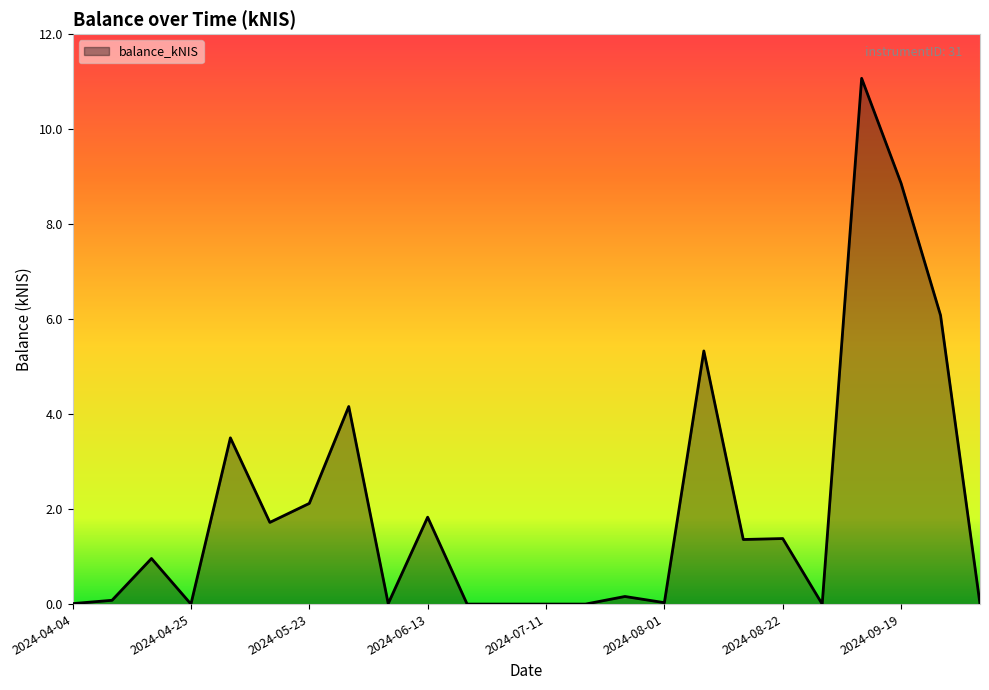

Does the chart have visible grid lines?

No